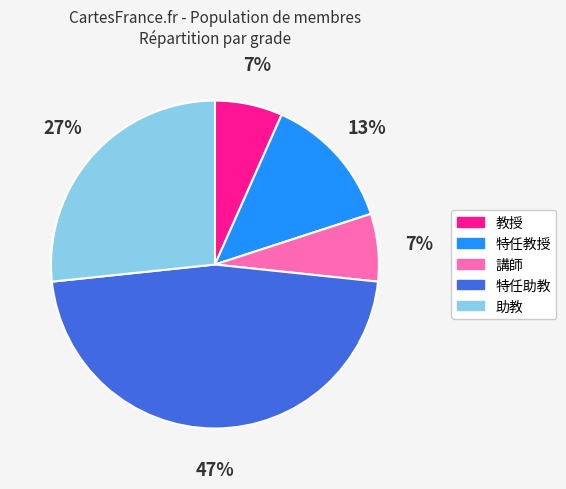

Does any single category account for the majority?

No